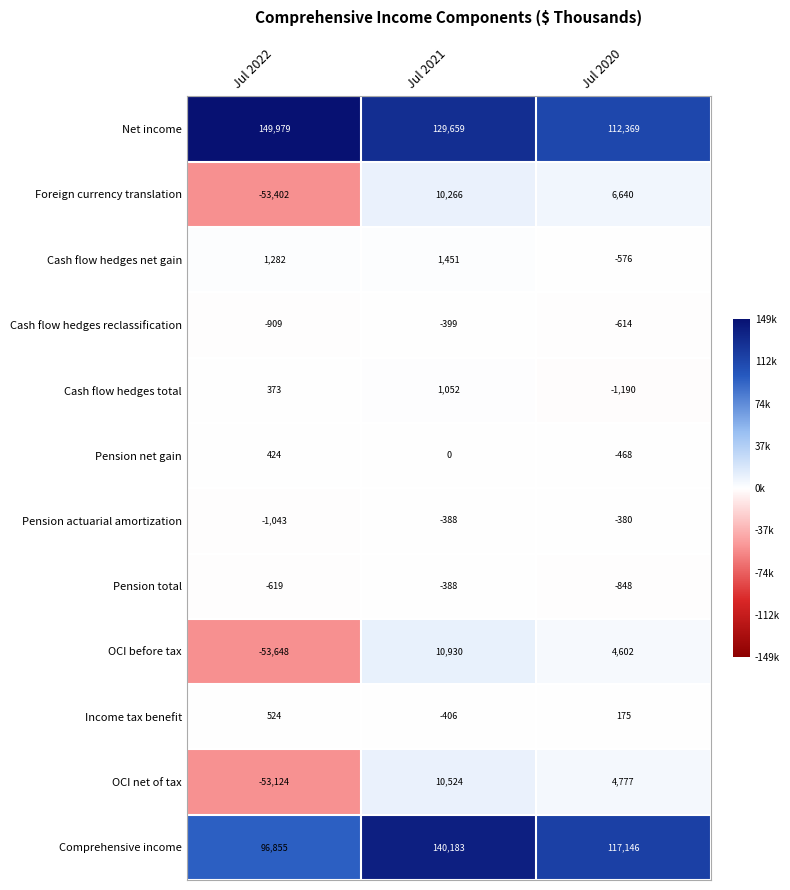

At which label does Pension total reach its minimum?

Jul 2020